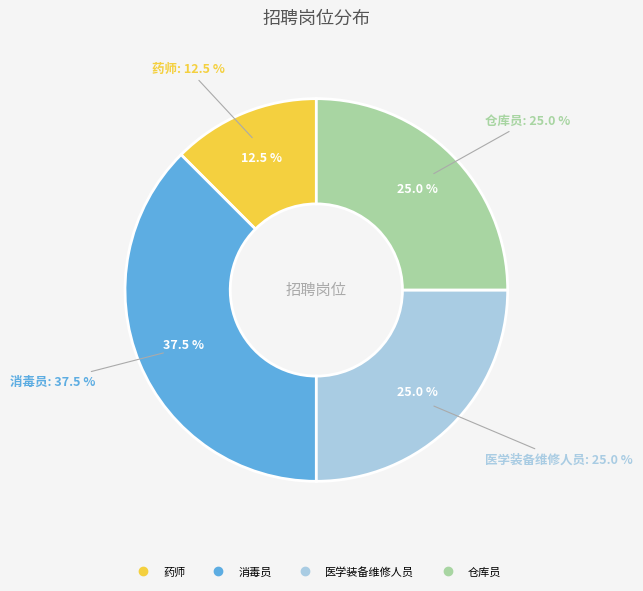

How many segments does this pie chart have?

4